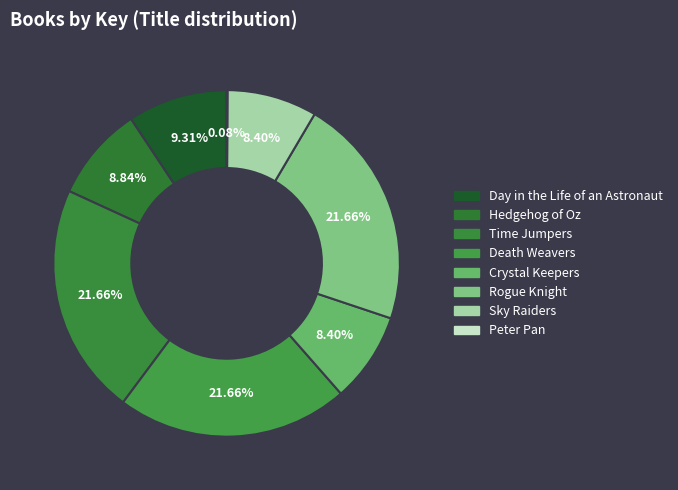

What percentage do Day in the Life of an Astronaut and Rogue Knight together represent?

31.0%